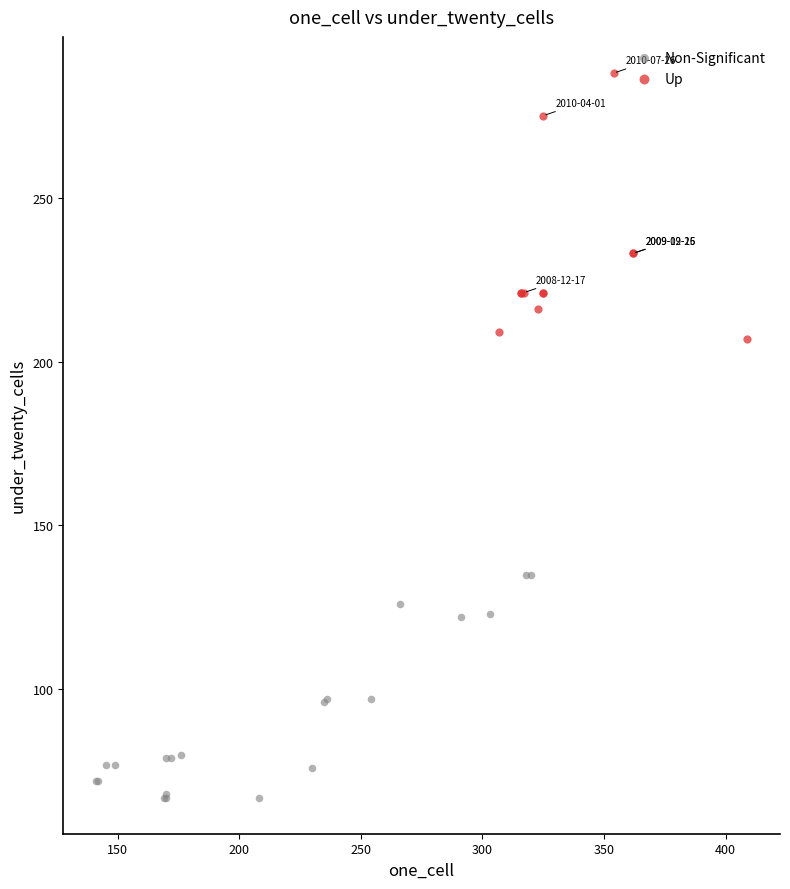

Which series reaches the minimum Y coordinate?

Non-Significant